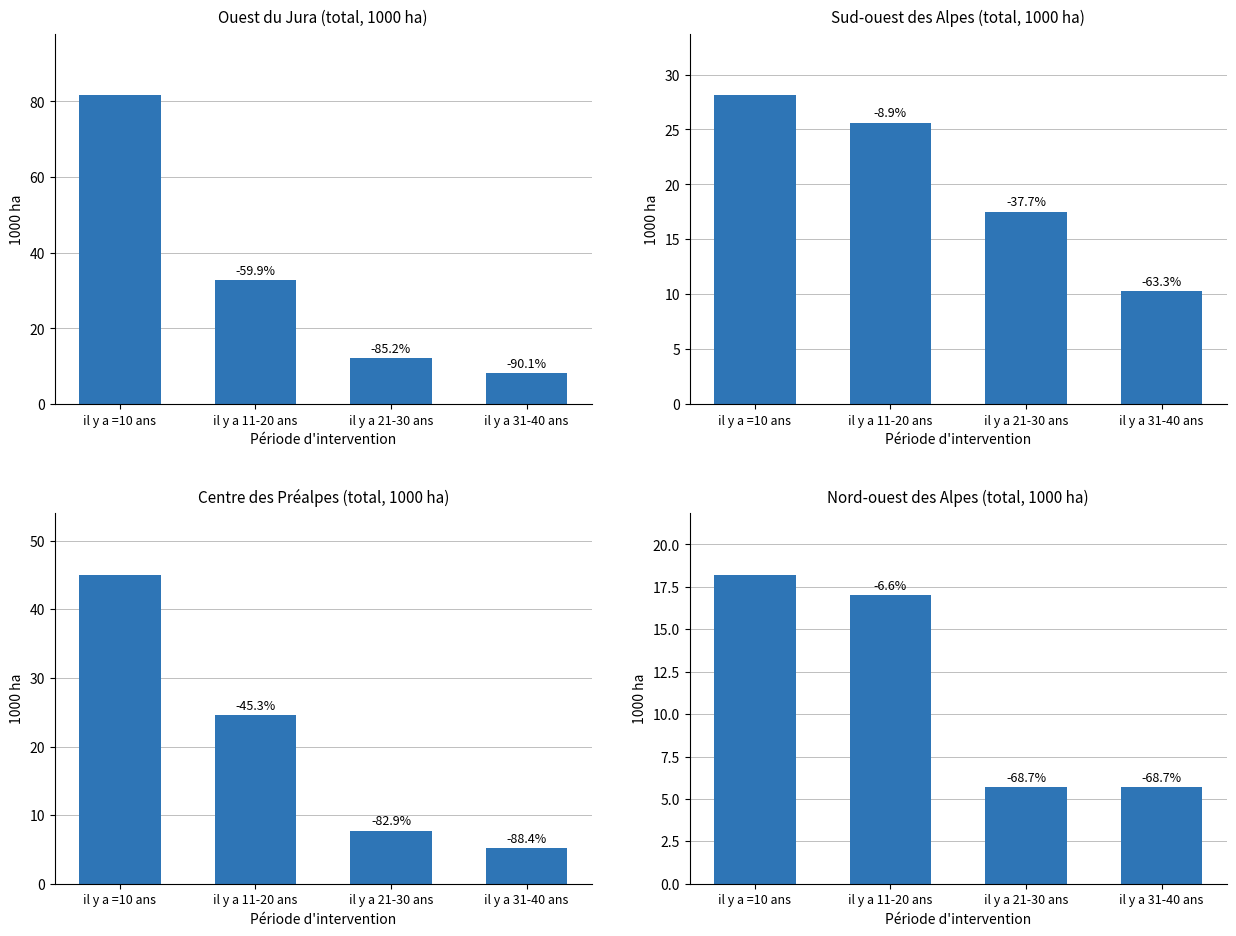

What position from the right is il y a 11-20 ans?

3